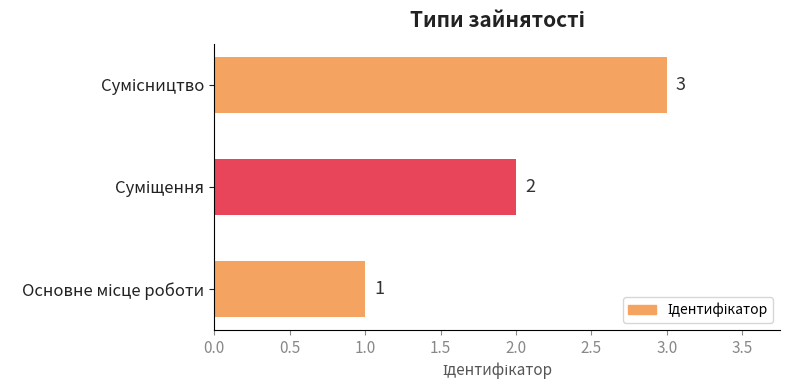

Count the values in the range 1 to 3.

3